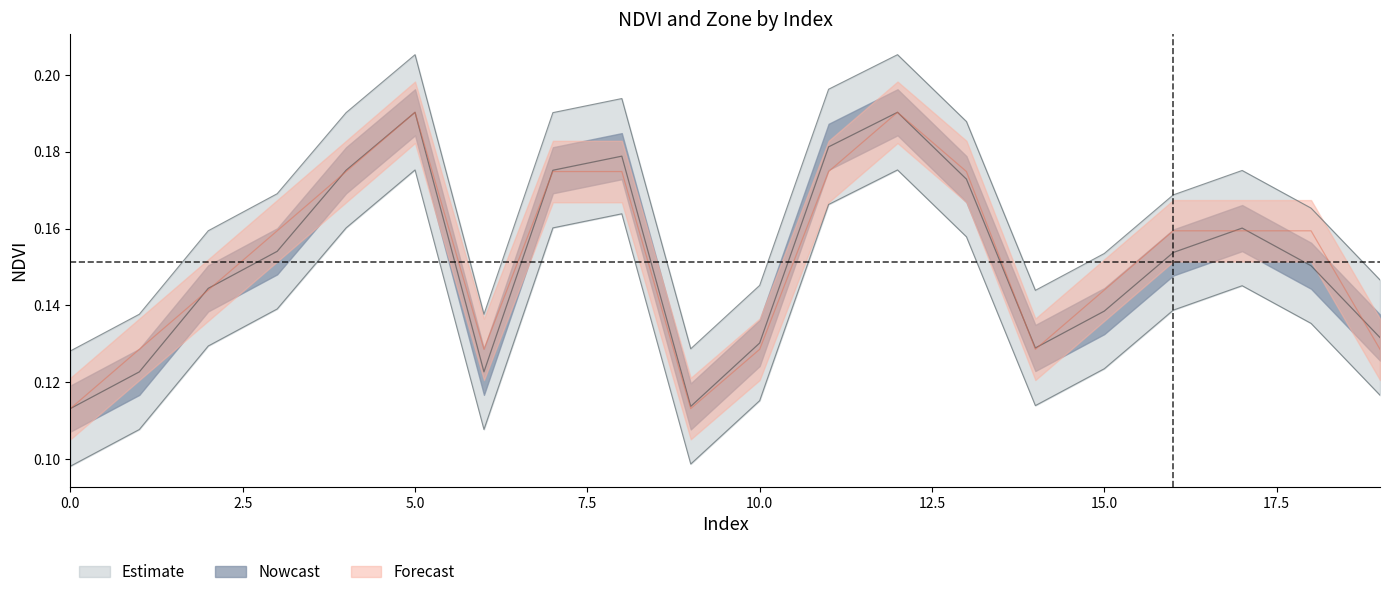

The value of Zone at 5 is 0.2. True or false?

True